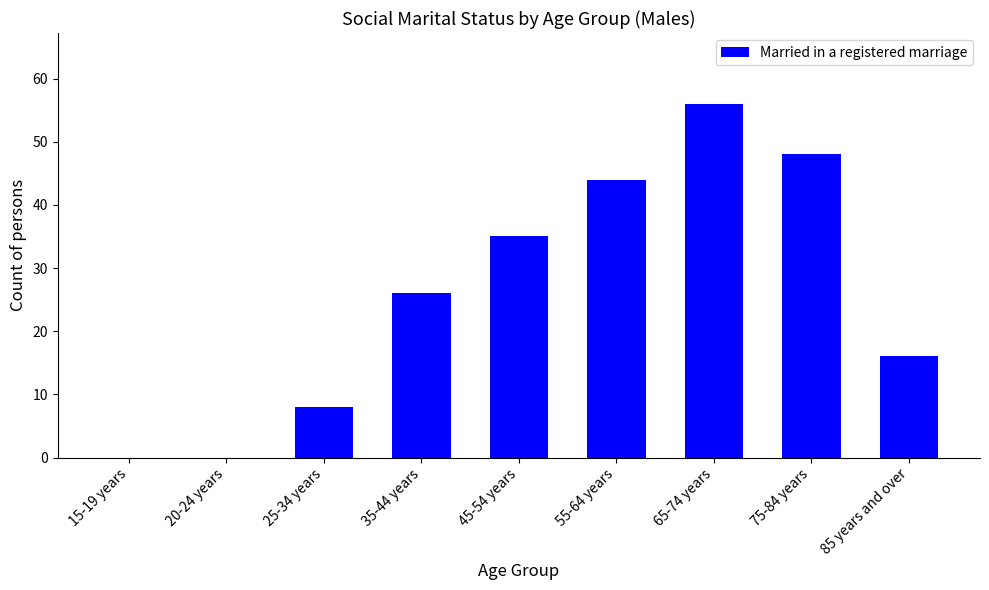

Where is the data nearest to the value 28?

35-44 years